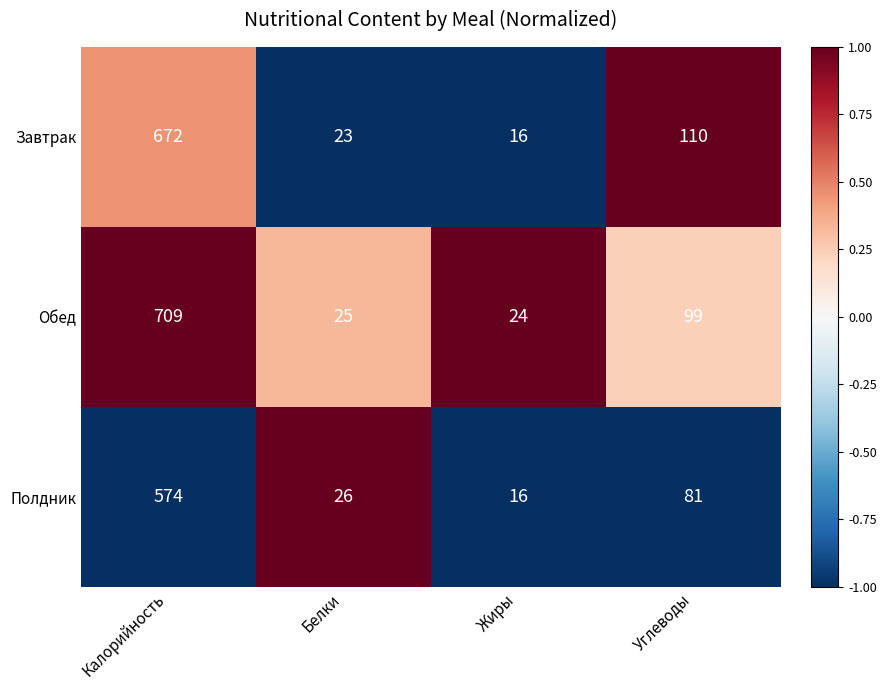

What is the difference between the maximum and minimum values in the Полдник series?

558